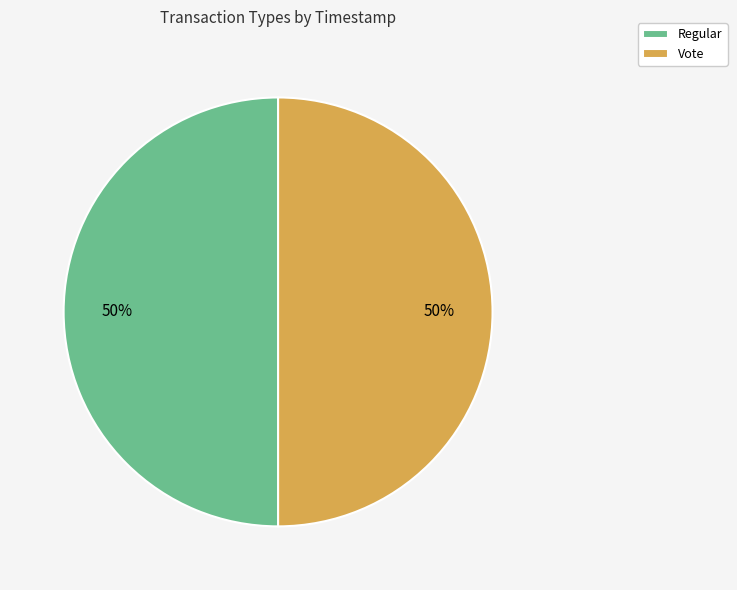

To the nearest percent, what is the combined percentage of Vote and Regular?

100%